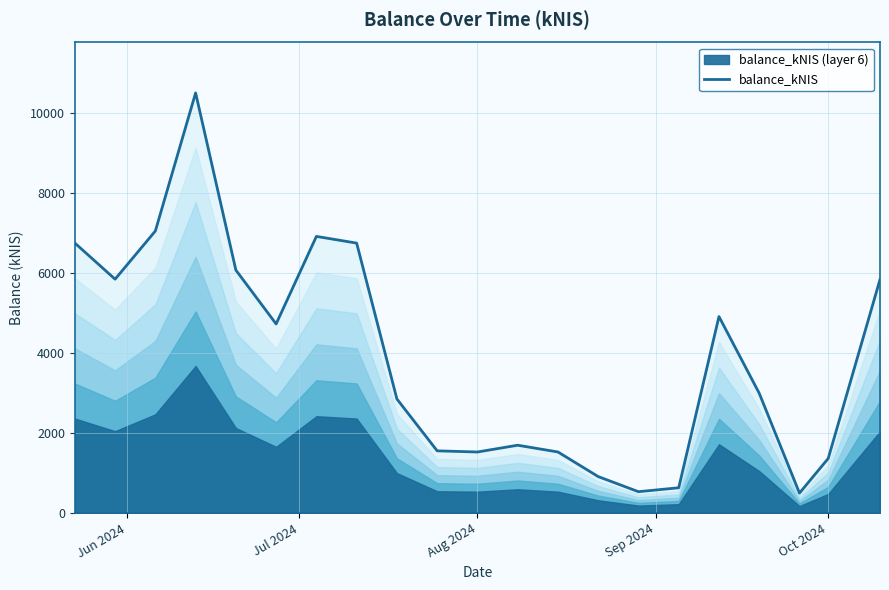

What is the minimum value for balance_kNIS?

497.8